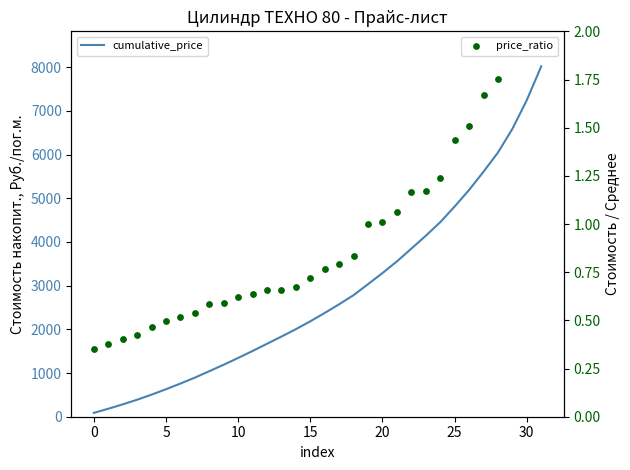

Is the value of price_ratio at 30 greater than the value of cumulative_price at 14?

No